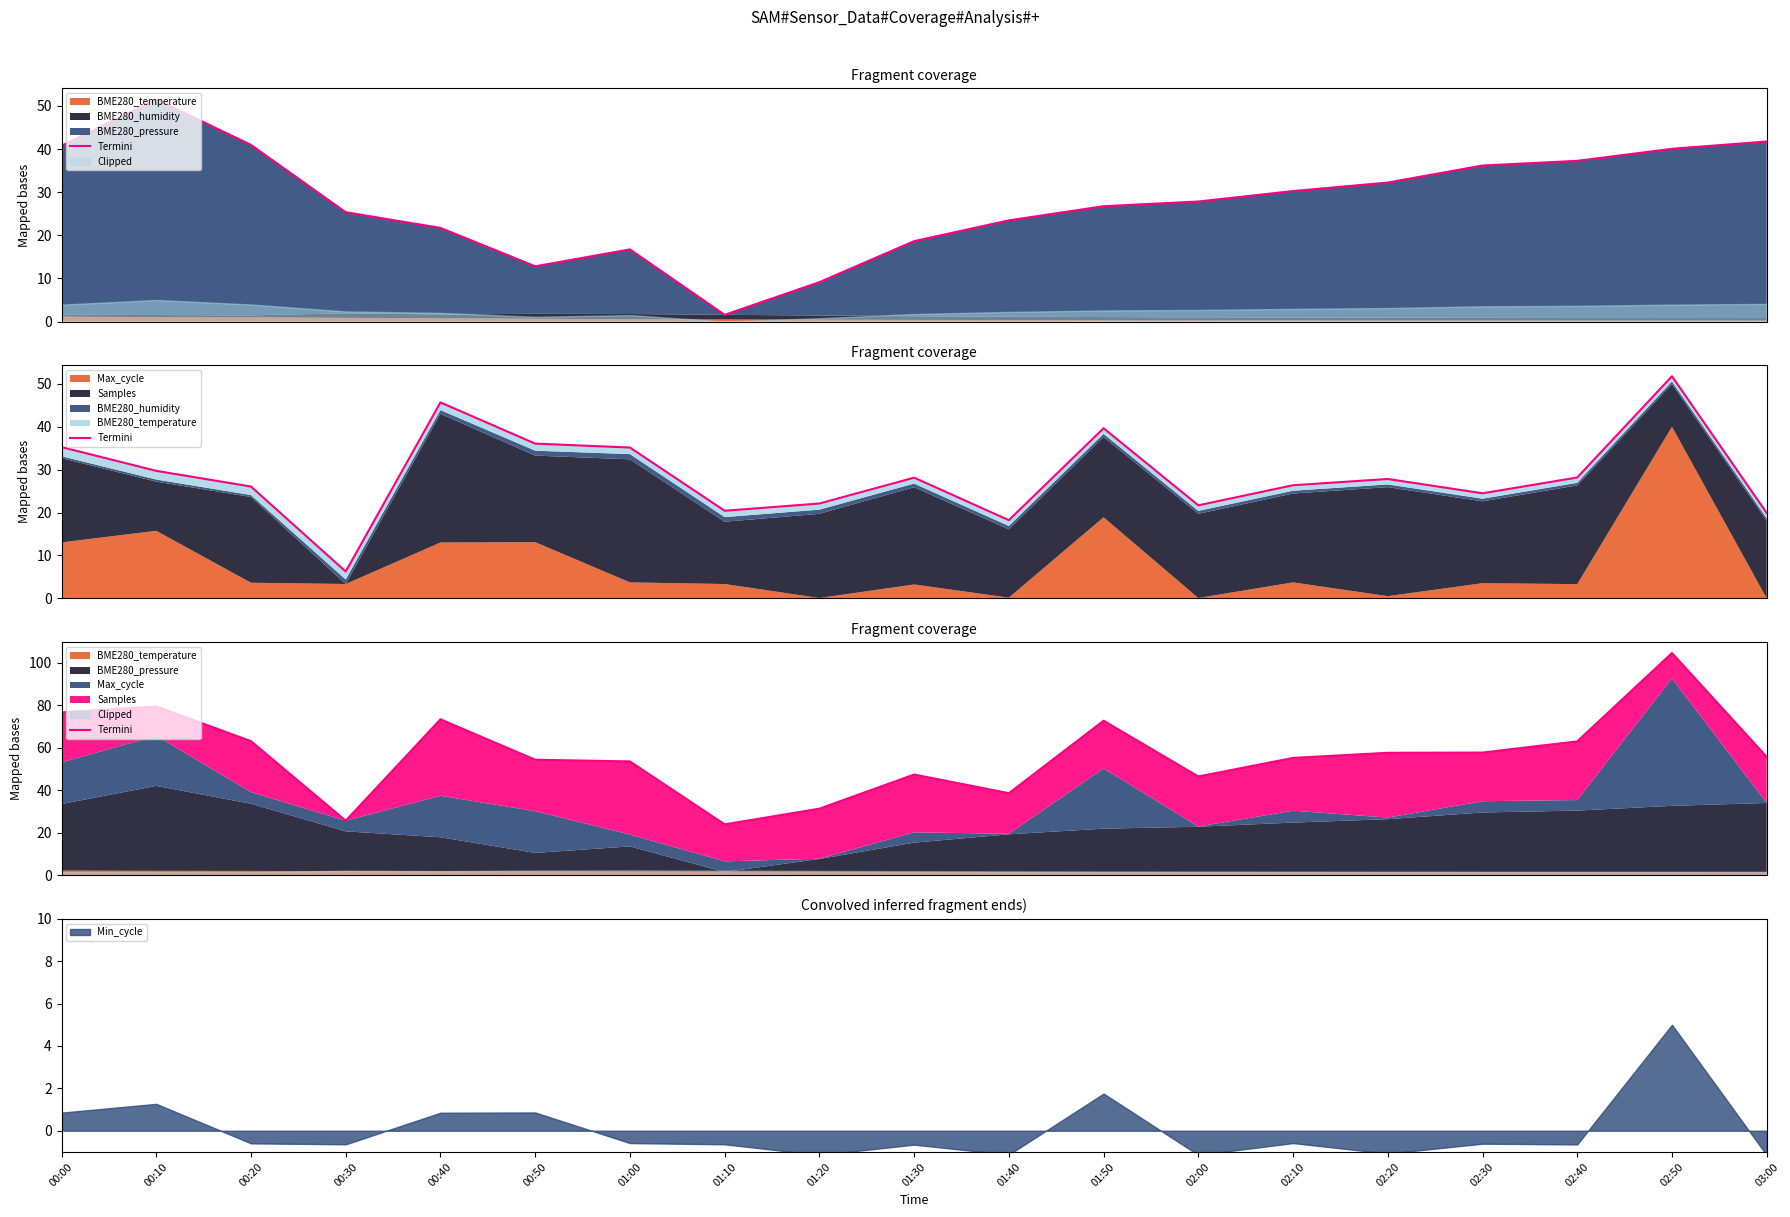

What is the value of the 4th point from the left?

25.6